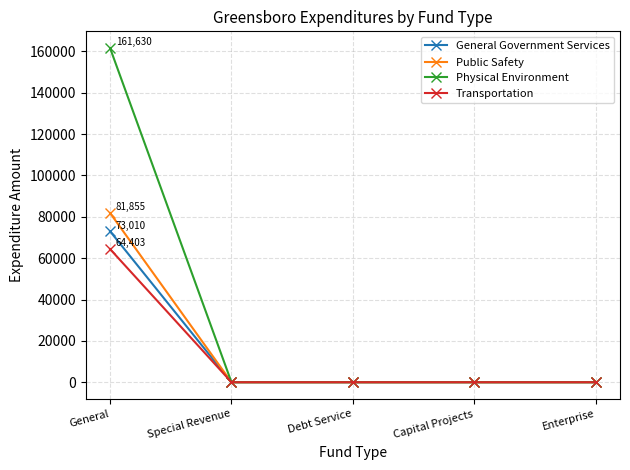

The value of Public Safety at Enterprise is 43802. True or false?

False